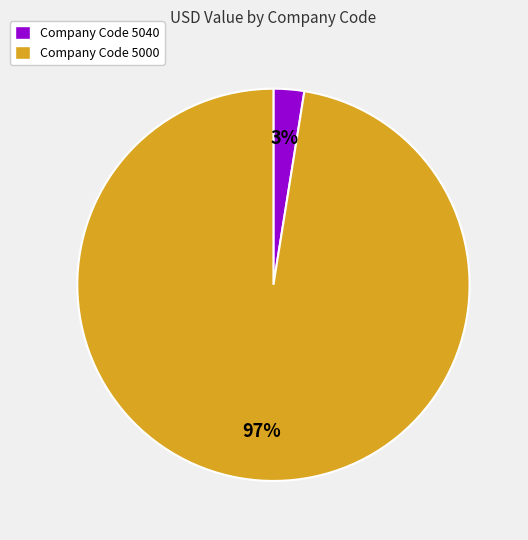

Rank the categories by value from lowest to highest.

Company Code 5040, Company Code 5000